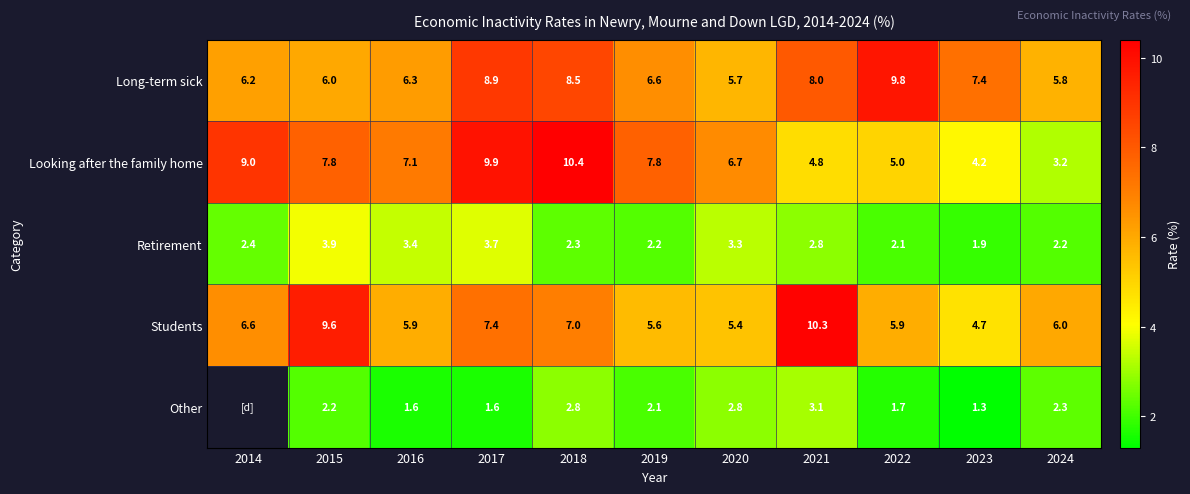

At which label does Looking after the family home reach its minimum?

2024